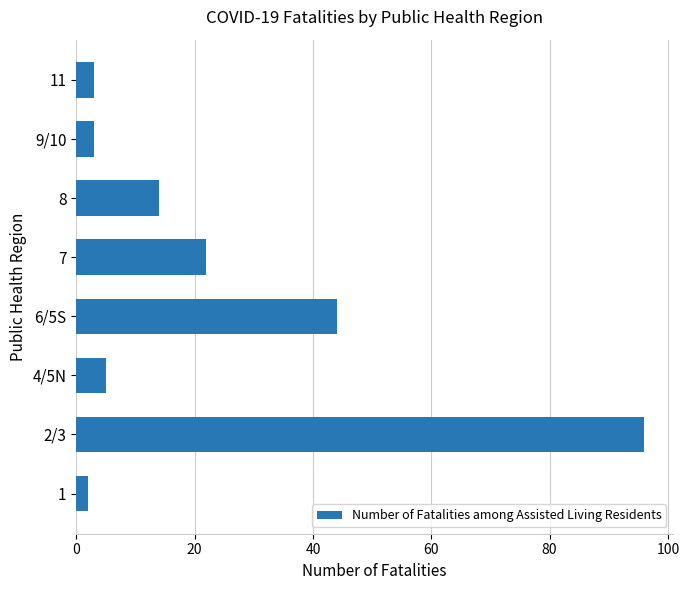

Which label corresponds to the largest value in the chart?

2/3